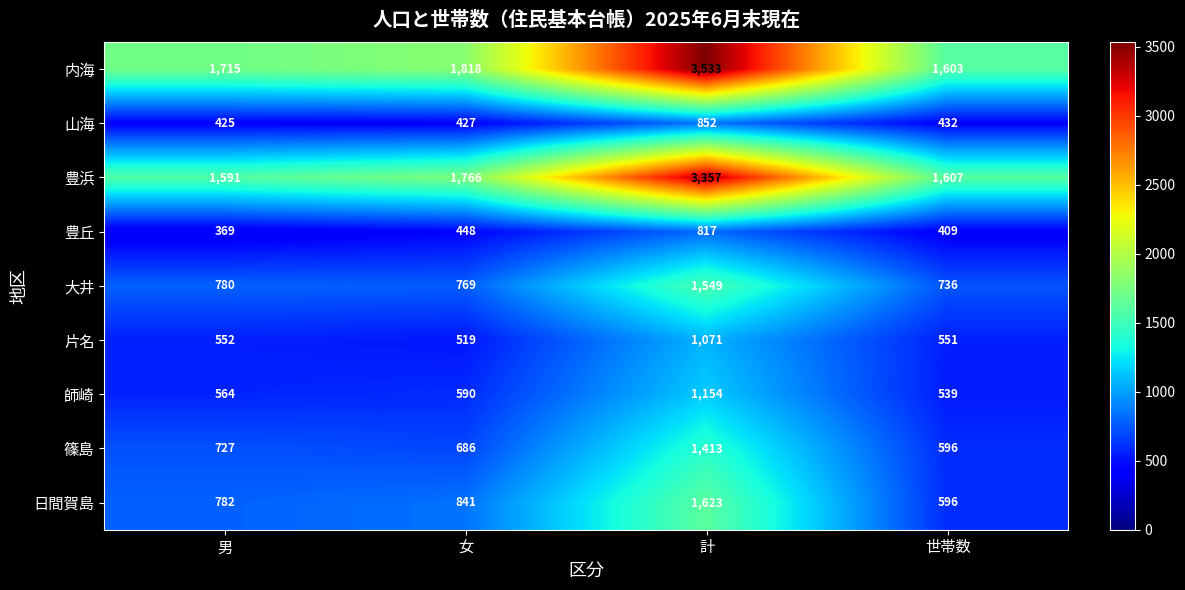

Between 男 and 世帯数, which series saw the biggest shift?

日間賀島